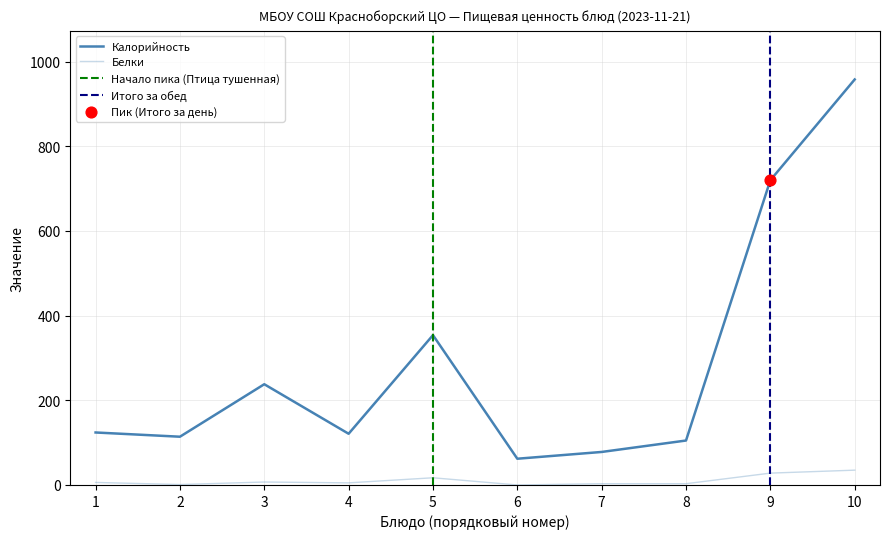

What is the total value across all series at 7?

81